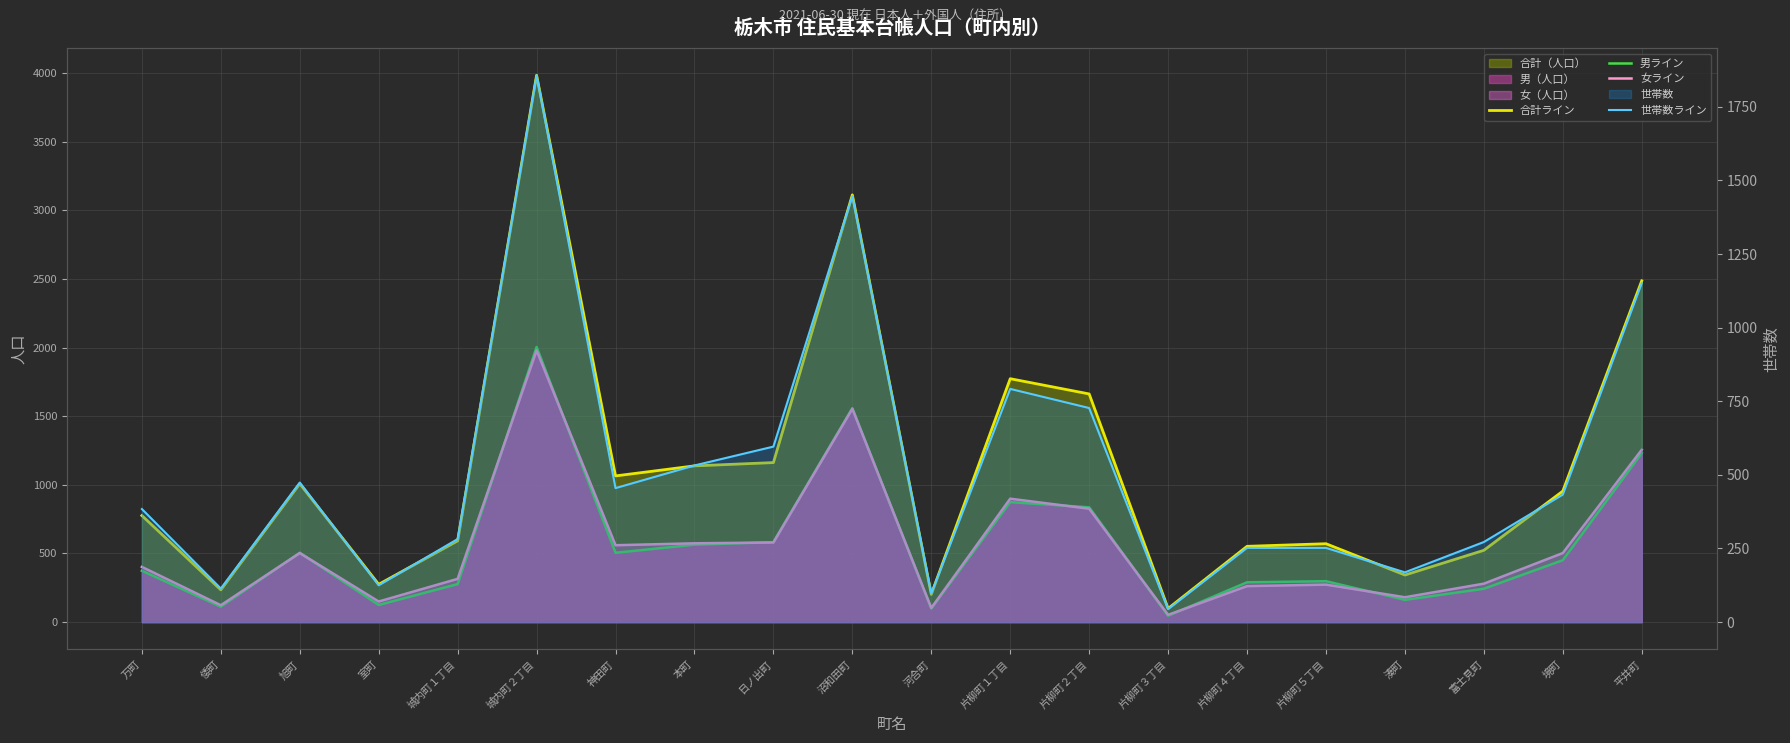

Which series has the largest range (max minus min)?

合計ライン